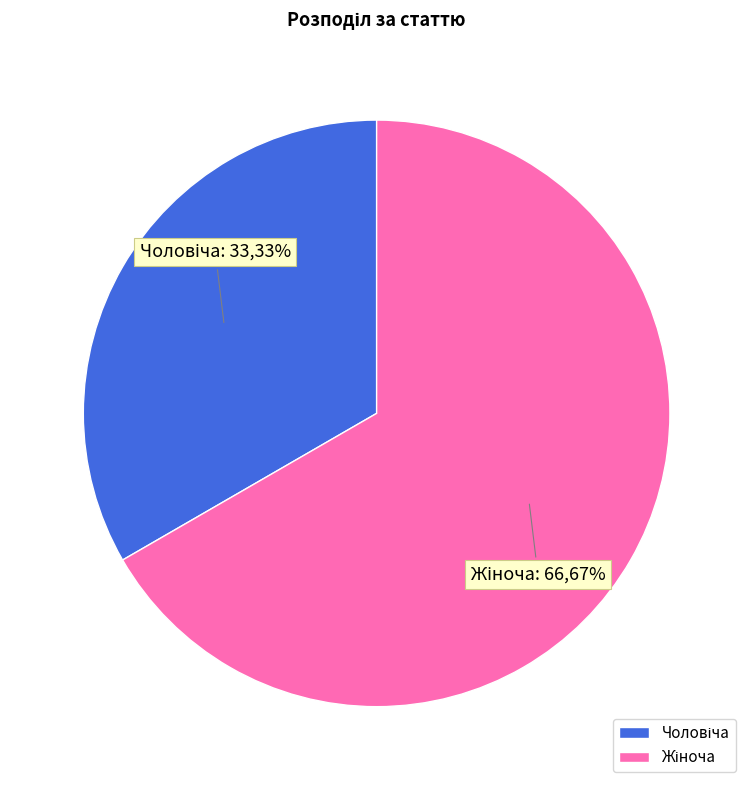

To the nearest percent, what is the average slice percentage?

50%